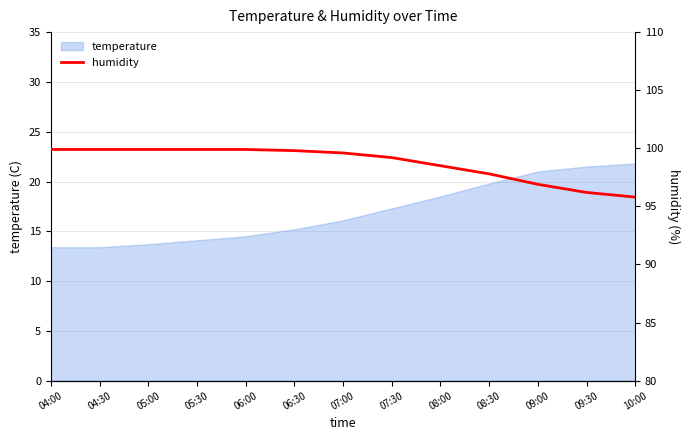

Is it true that temperature equals 13.4 at 04:30?

True